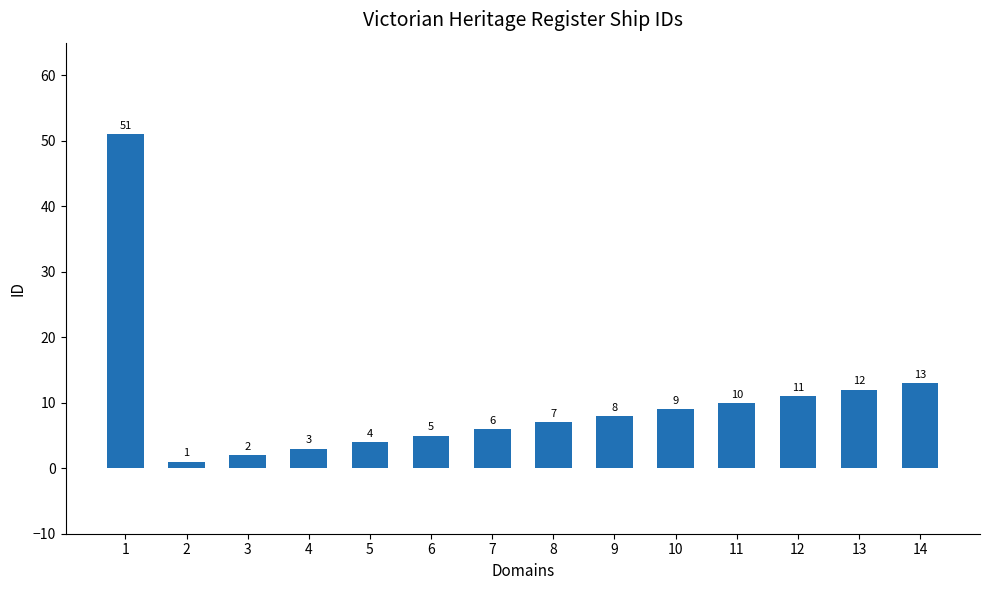

List the labels in order of value, largest first.

1, 14, 13, 12, 11, 10, 9, 8, 7, 6, 5, 4, 3, 2